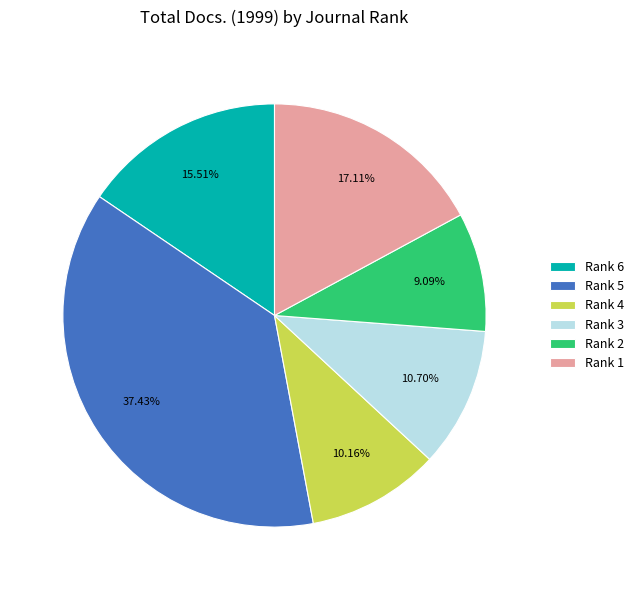

Which has a higher value, Rank 5 or Rank 3?

Rank 5